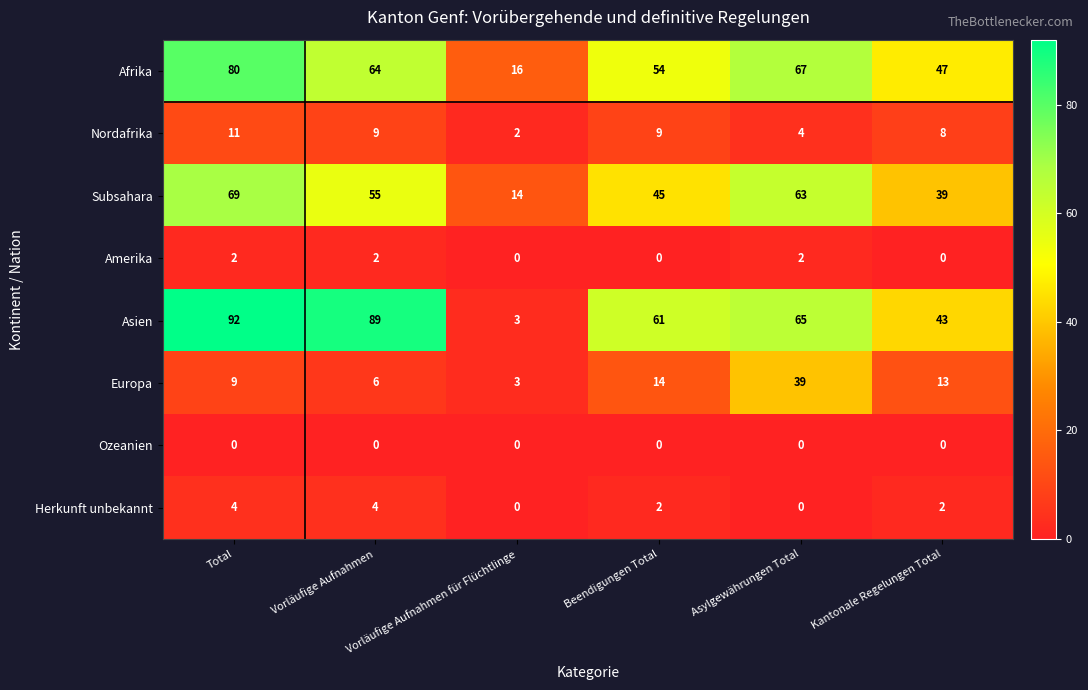

How many categories are shown in the chart?

6